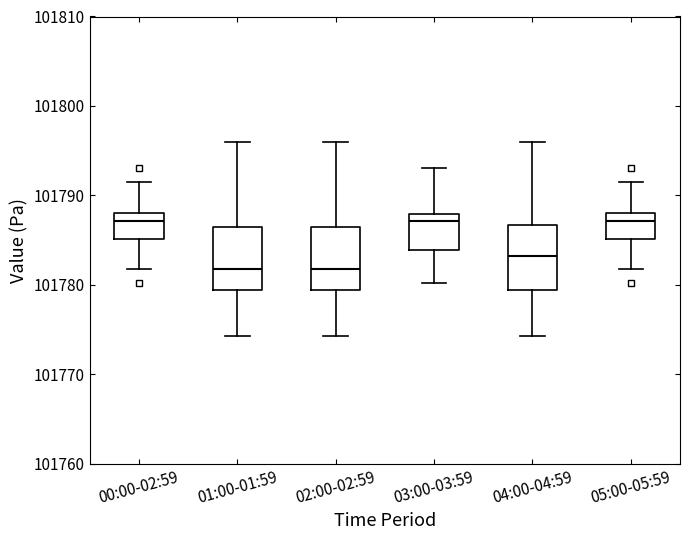

Reading left to right, transcribe this box plot: for each box, give where its median line is, the range the box spans, and where its two whiskers end, as read against the y-axis. The values are not printed on the chart, so give them approximately, as read against the axis.

00:00-02:59: median 101787, box 101785 to 101788, whiskers 101782 to 101792
01:00-01:59: median 101782, box 101779 to 101787, whiskers 101774 to 101796
02:00-02:59: median 101782, box 101779 to 101787, whiskers 101774 to 101796
03:00-03:59: median 101787, box 101784 to 101788, whiskers 101780 to 101793
04:00-04:59: median 101783, box 101779 to 101787, whiskers 101774 to 101796
05:00-05:59: median 101787, box 101785 to 101788, whiskers 101782 to 101792